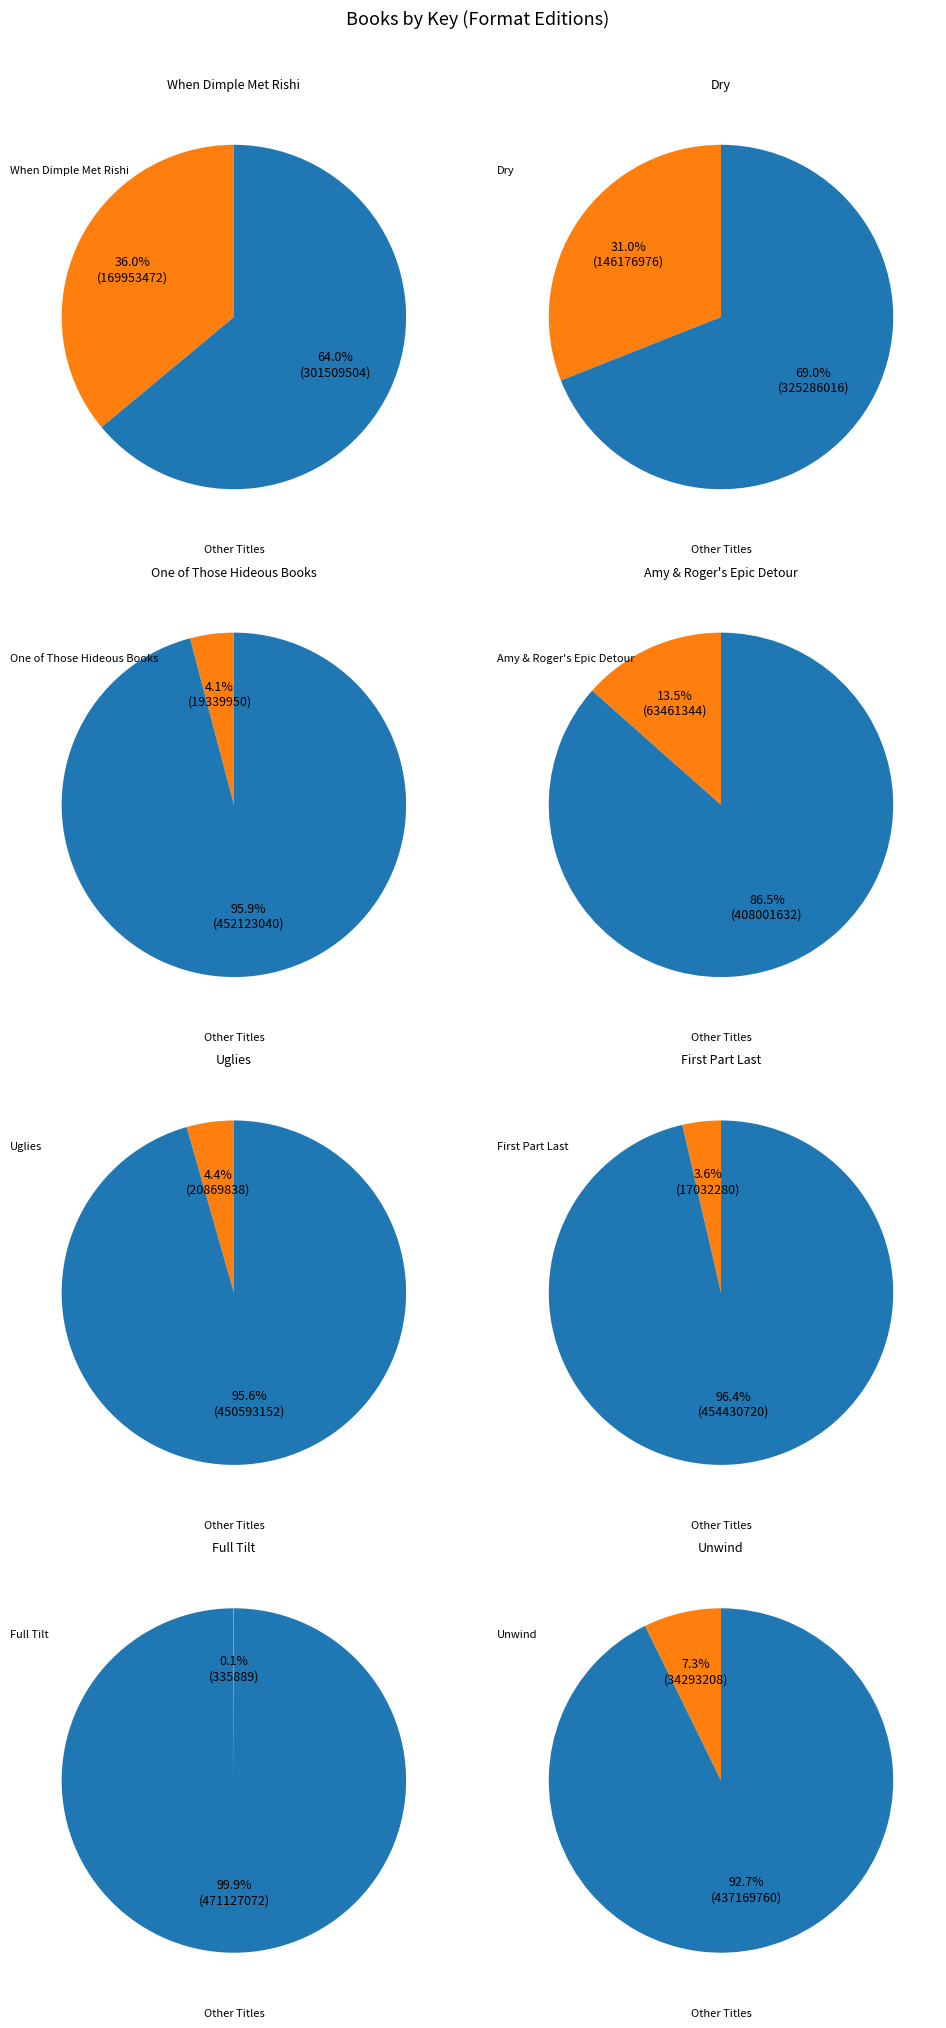

Is it true that One of Those Hideous Books is 1% of the pie?

False